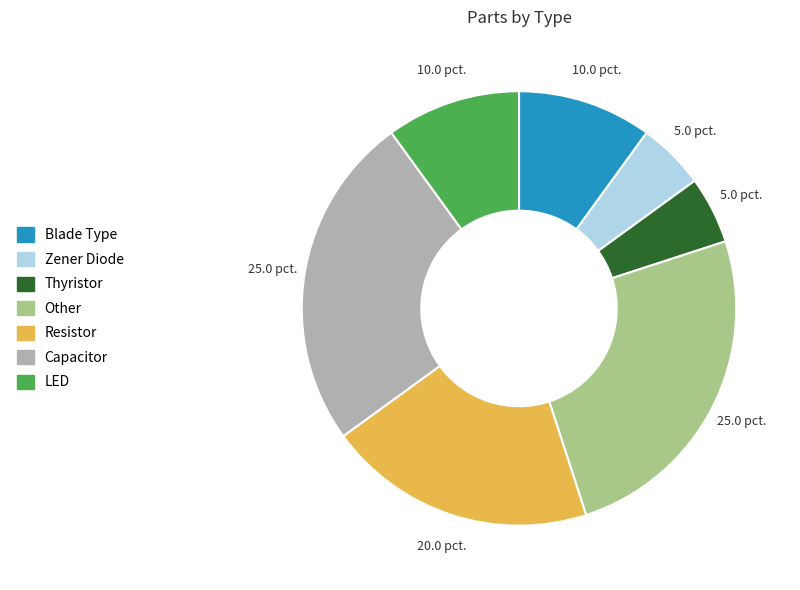

Is there any slice that represents more than half of the pie?

No